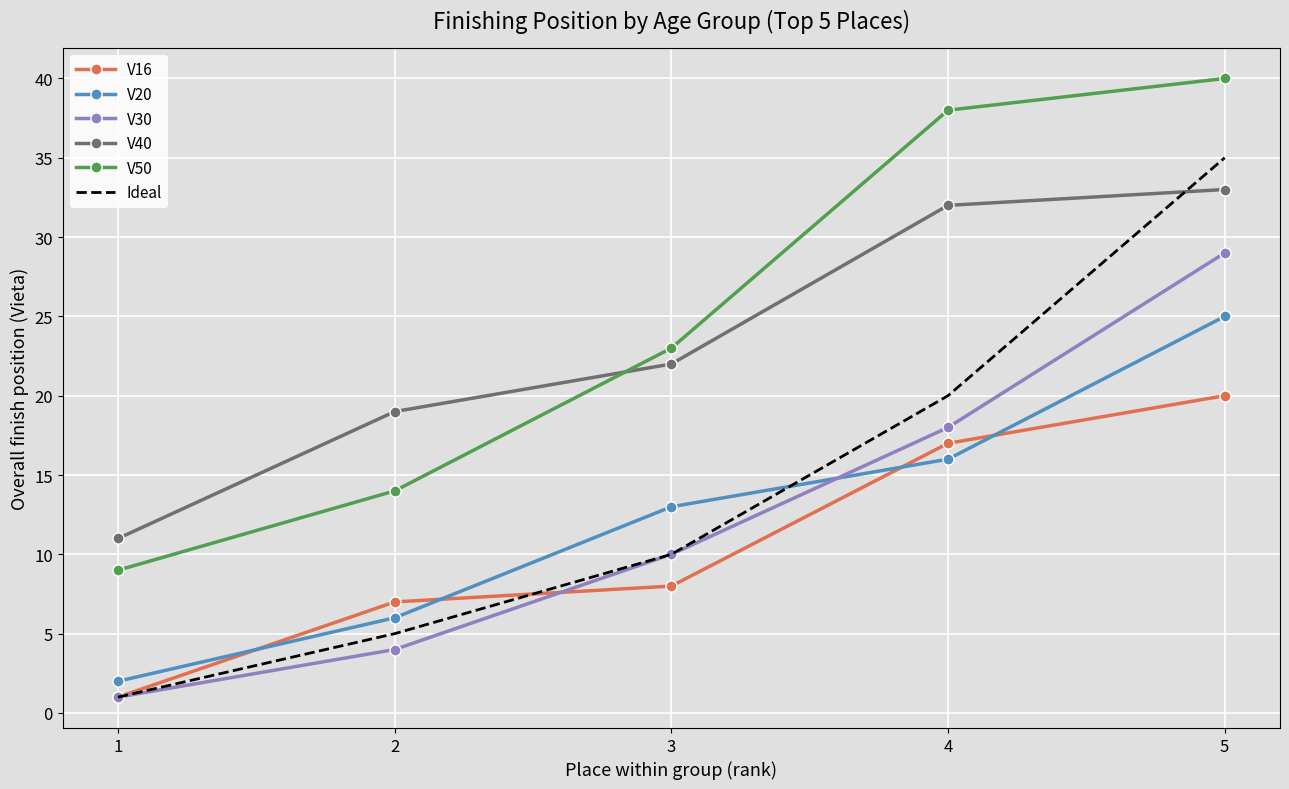

List the labels in order of V30 value, largest first.

5, 4, 3, 2, 1